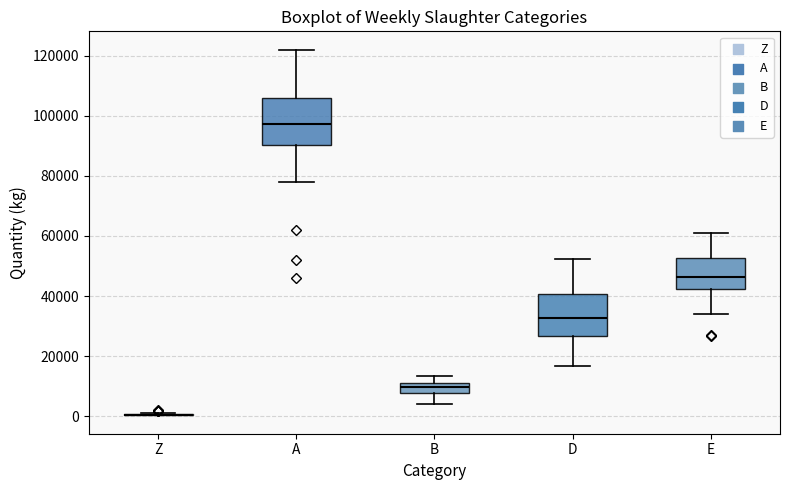

Reading left to right, read every box against the y-axis: the position of its median line, the range the box covers, and the ends of its whiskers. The values are not printed on the chart, so give them approximately, as read against the axis.

Z: box collapsed to a line at 0, whiskers 0 to 0
A: median 98000, box 90000 to 106000, whiskers 78000 to 122000
B: median 10000, box 8000 to 12000, whiskers 4000 to 14000
D: median 32000, box 26000 to 40000, whiskers 16000 to 52000
E: median 46000, box 42000 to 52000, whiskers 34000 to 62000